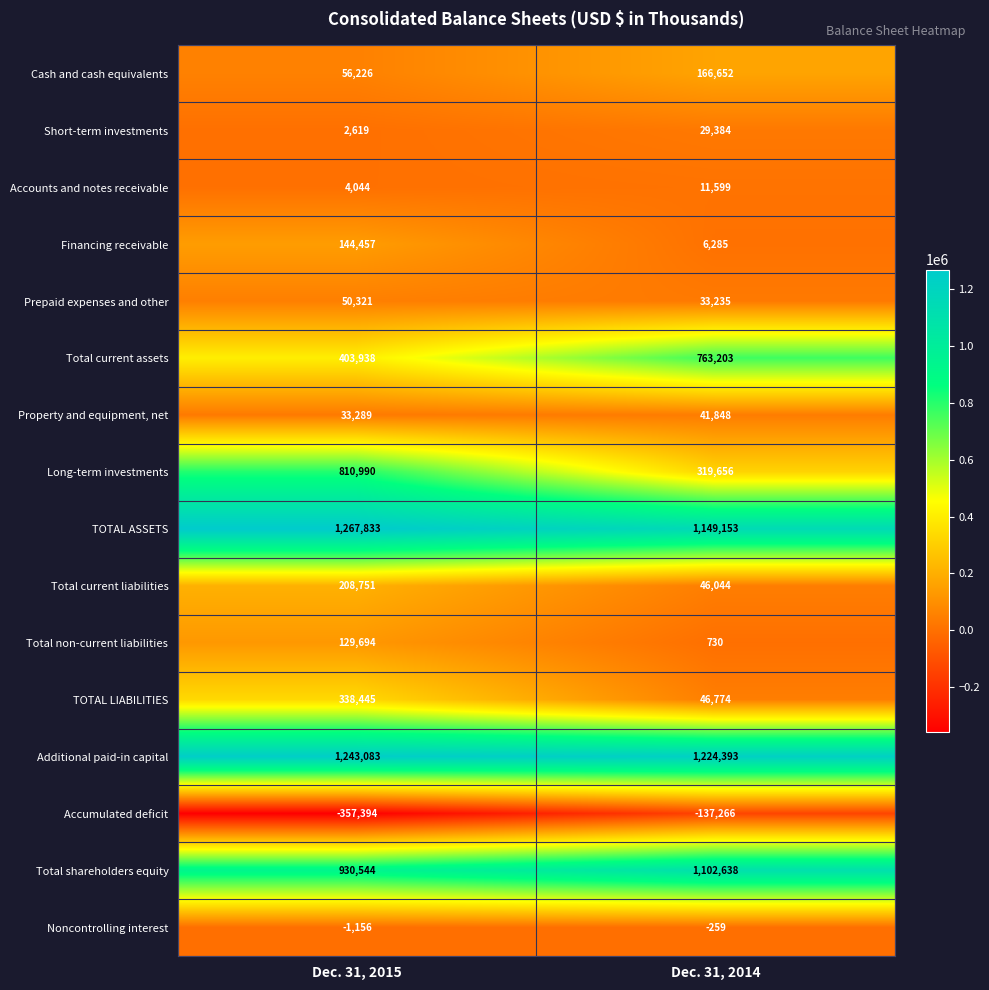

At how many categories does at least one series exceed 638059?

2